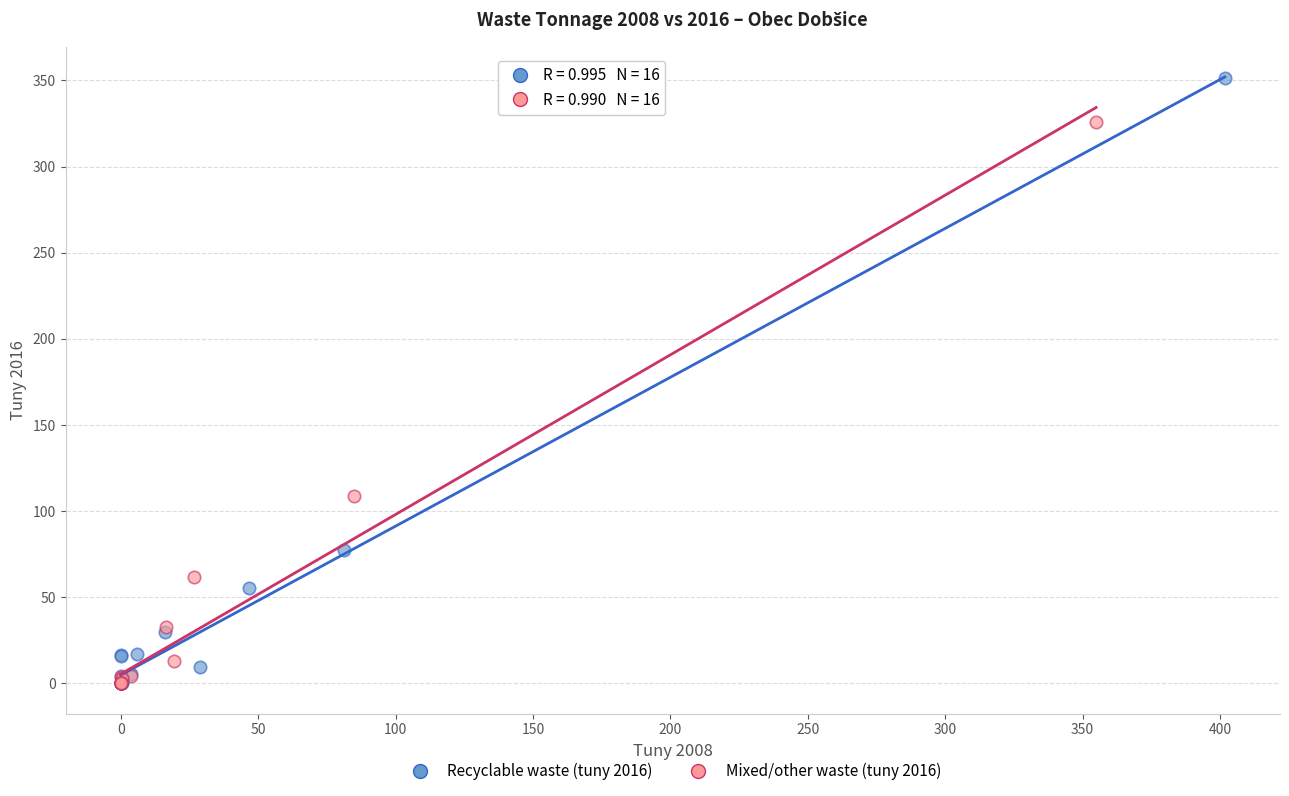

Which series contains the highest Y value?

Recyclable waste (tuny 2016)